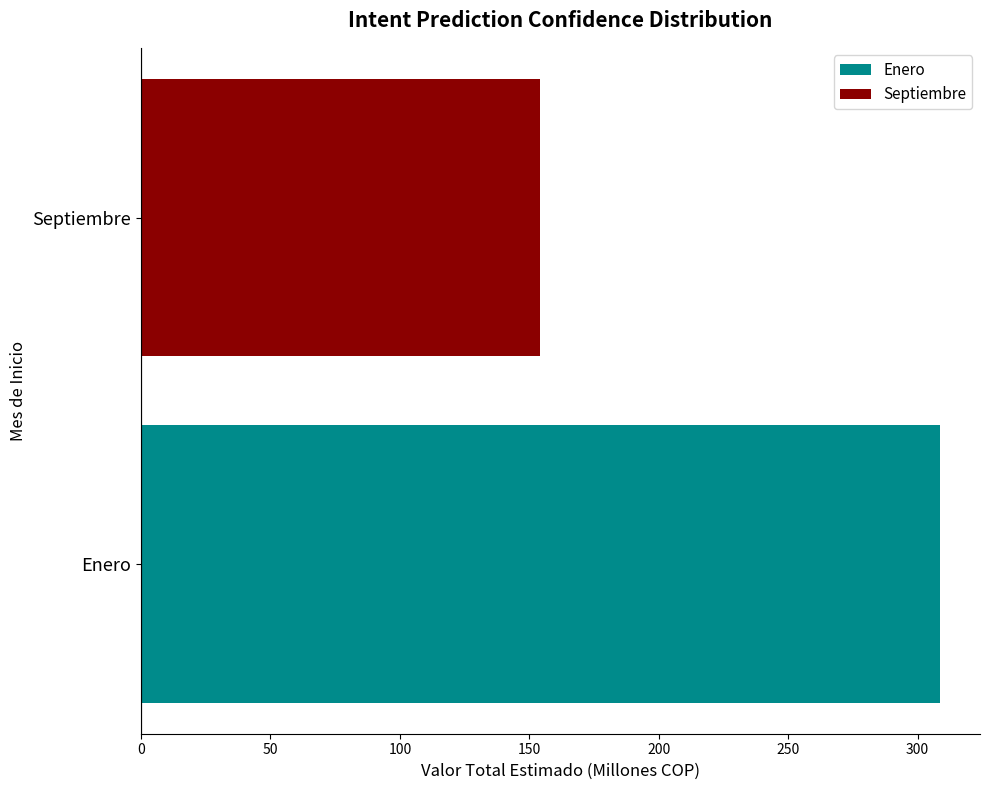

What is the sum of the Septiembre values at Enero and Septiembre?

154.0